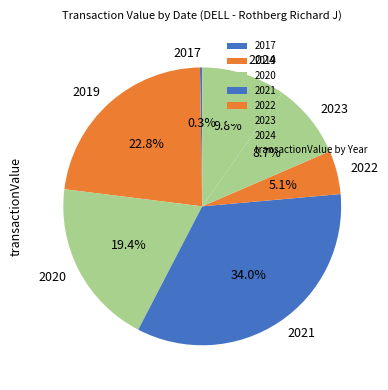

Is the sum of 2020 and 2023 greater than half?

No